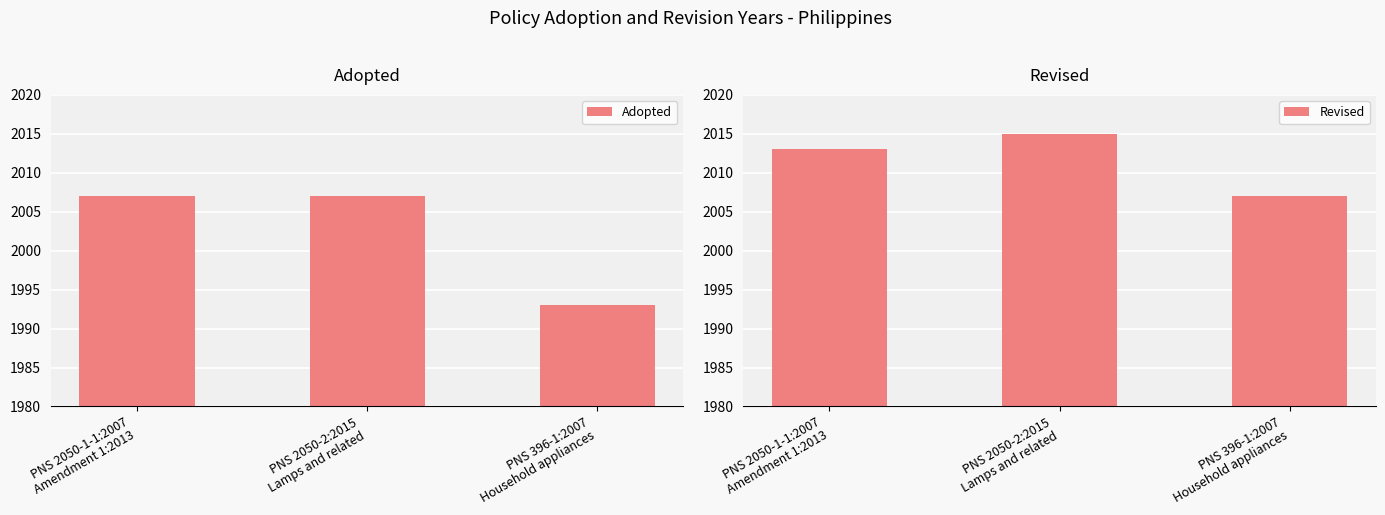

Count the Adopted values in the range 1993 to 2007.

3